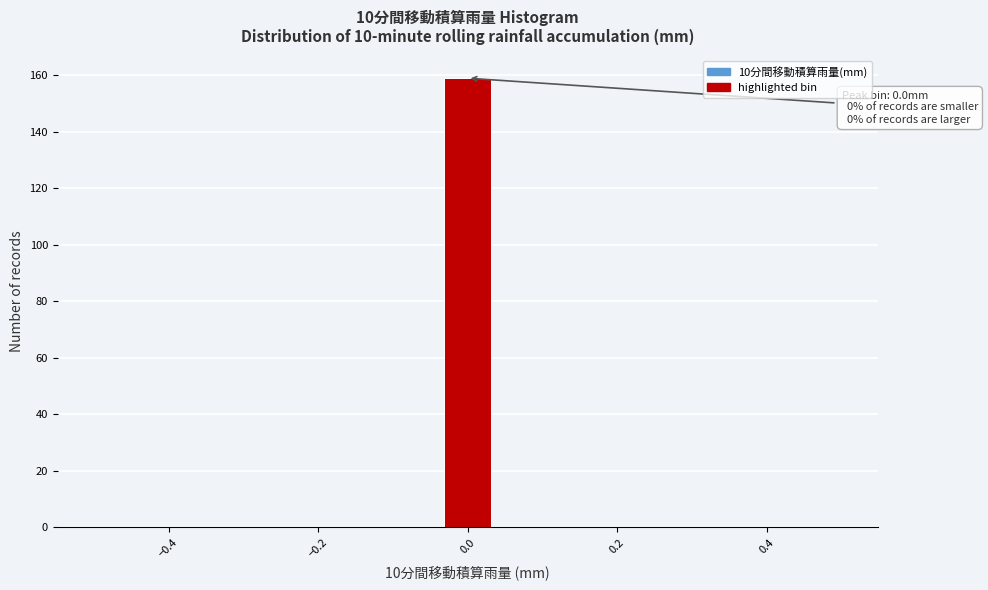

Read against the x-axis, roughly where is the centre of the tallest bar?

0.00